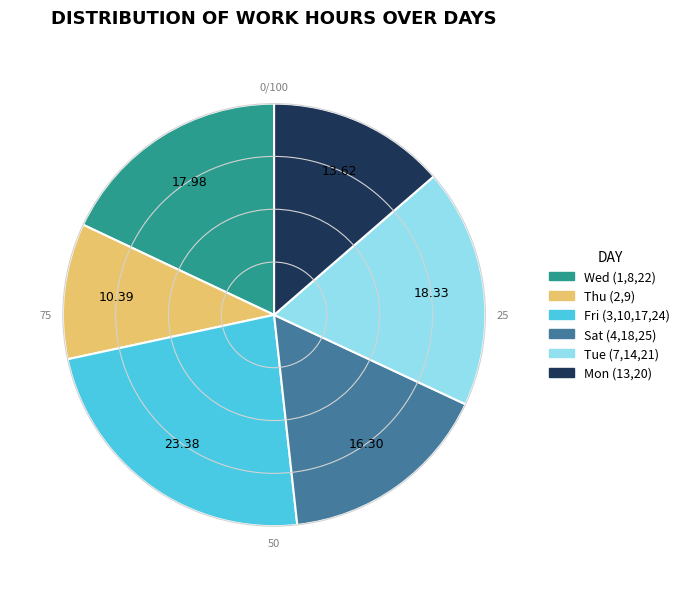

Does any single category account for the majority?

No